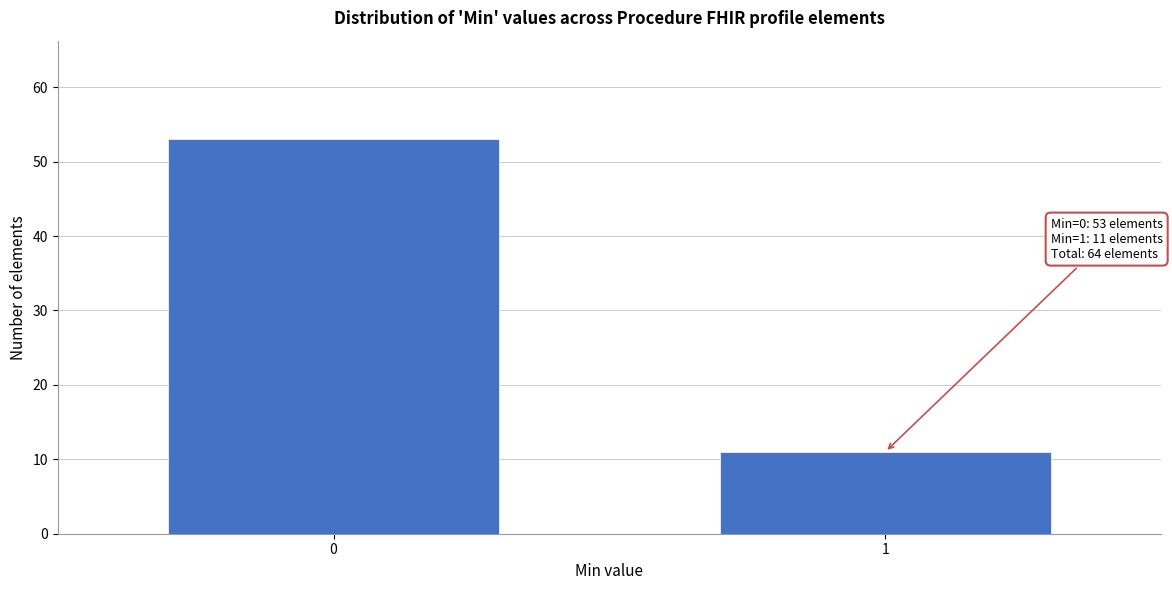

Reading right to left, extract all data points from this chart.

1=11	0=53